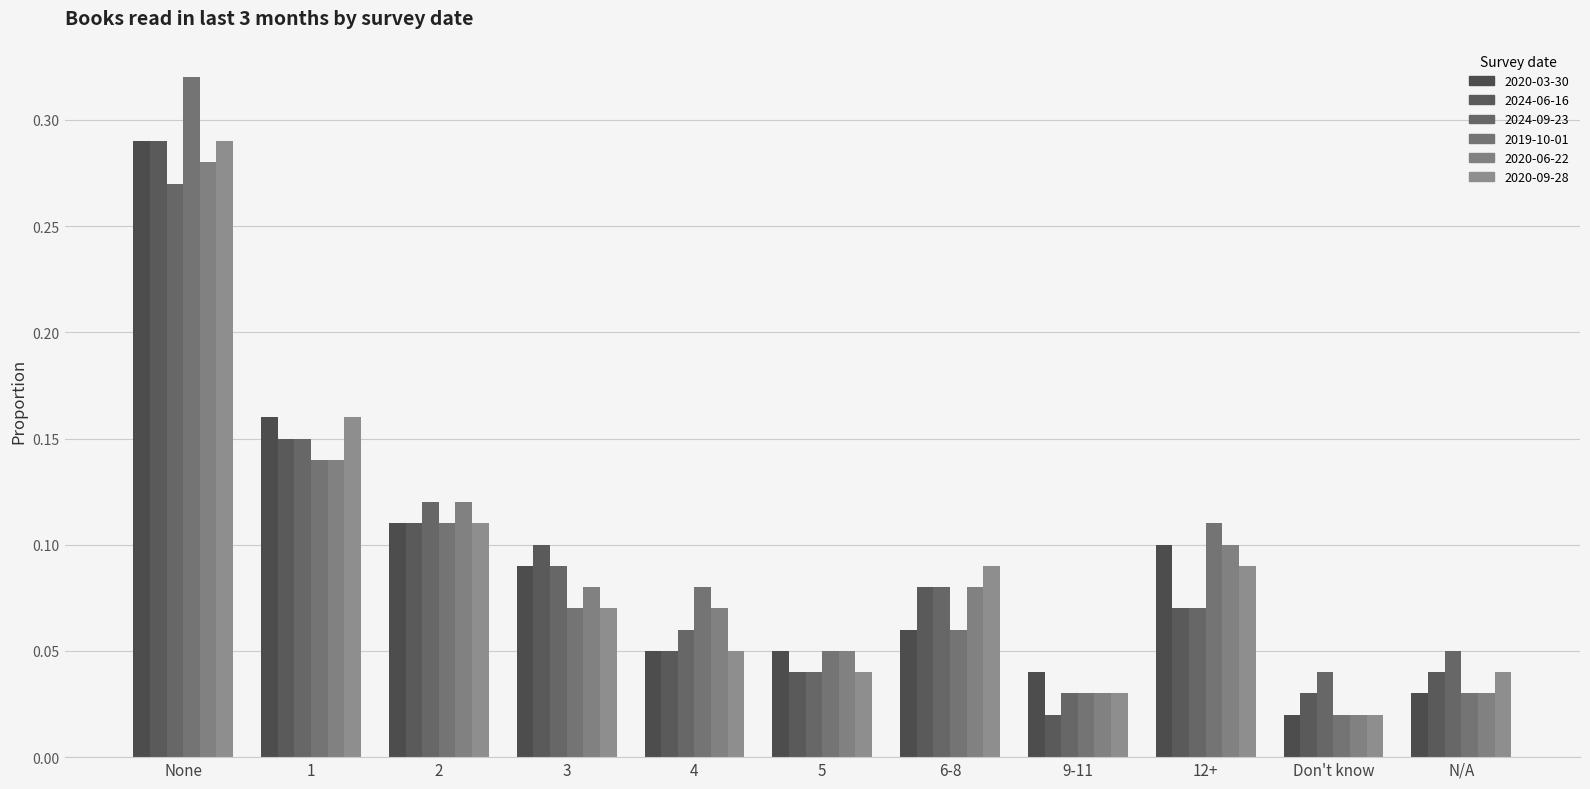

What is the label of the 4th bar from the left?

3